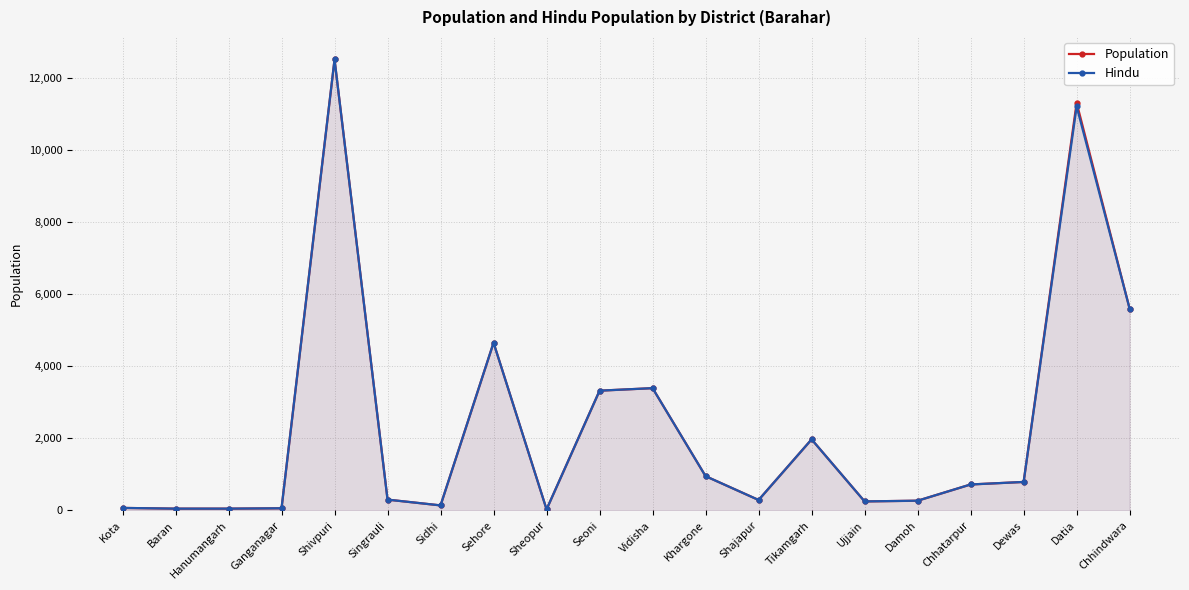

At Hanumangarh, list the series in order from largest to smallest.

Population, Hindu